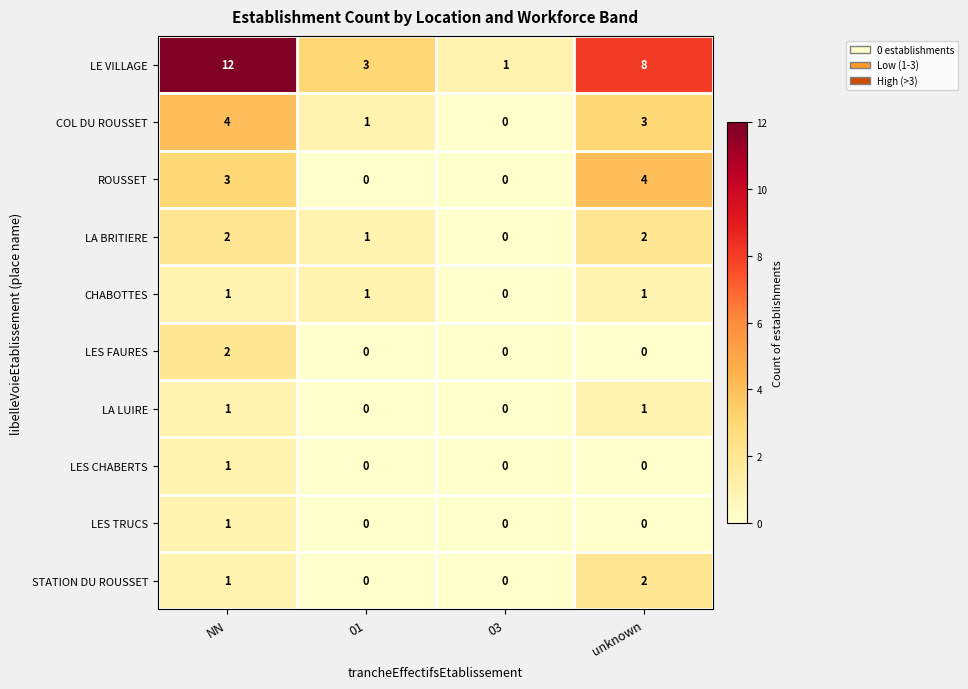

Is it true that LA BRITIERE equals -1 at 03?

False